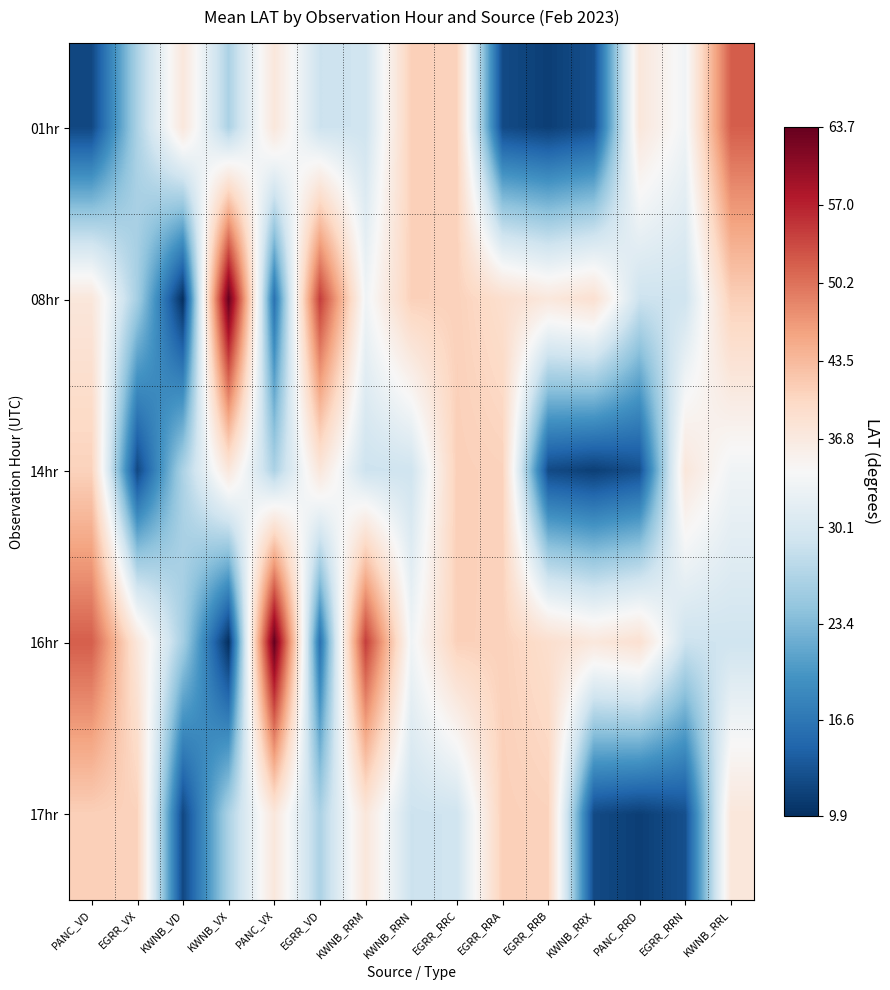

What is the spread (max minus min) of values at KWNB_VX?

53.8